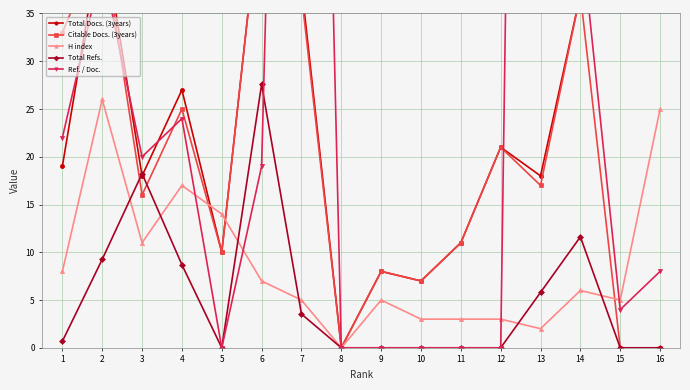

What is the difference between the highest and lowest values at 12?

21.0